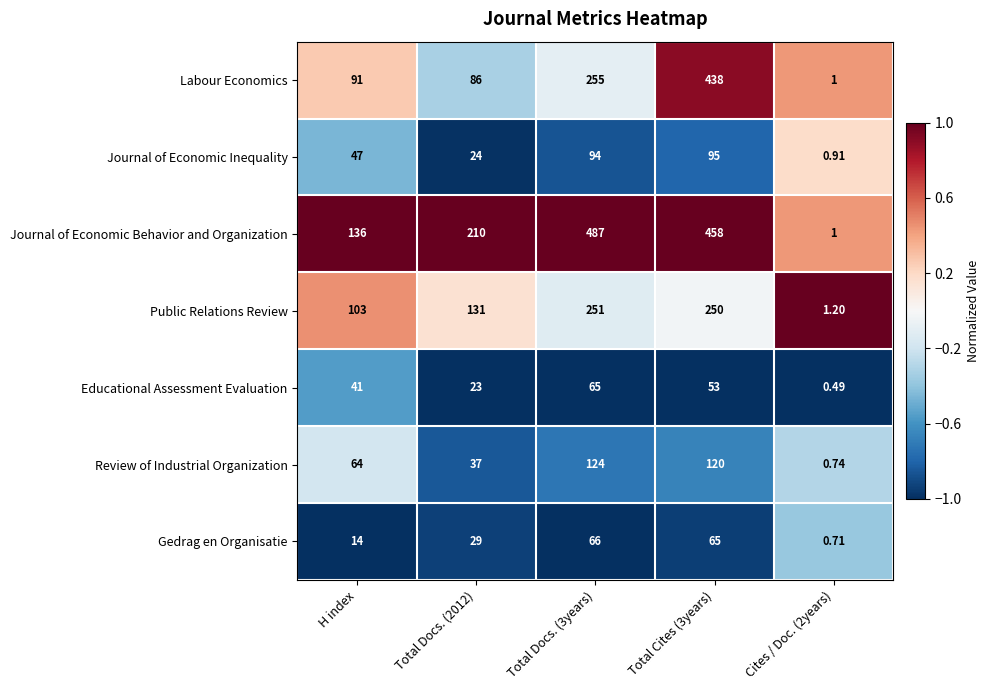

Rank the series at Total Docs. (3years) from lowest to highest value.

Educational Assessment Evaluation, Gedrag en Organisatie, Journal of Economic Inequality, Review of Industrial Organization, Public Relations Review, Labour Economics, Journal of Economic Behavior and Organization